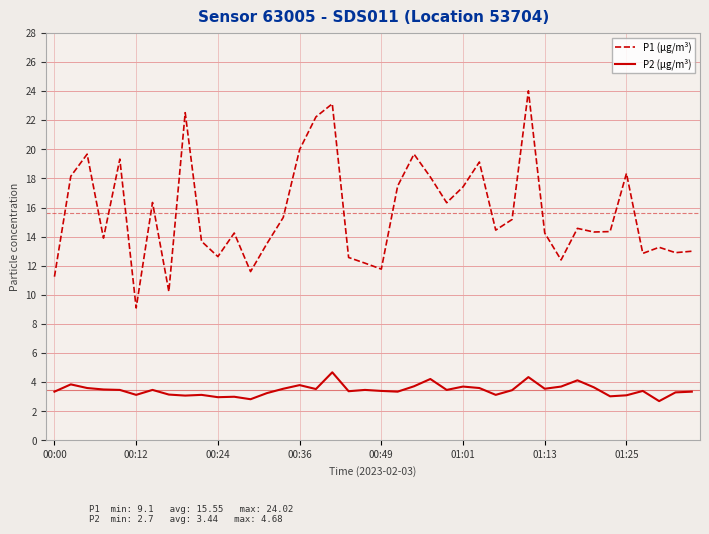

What is the sum of all P1 (µg/m³) values?

625.4